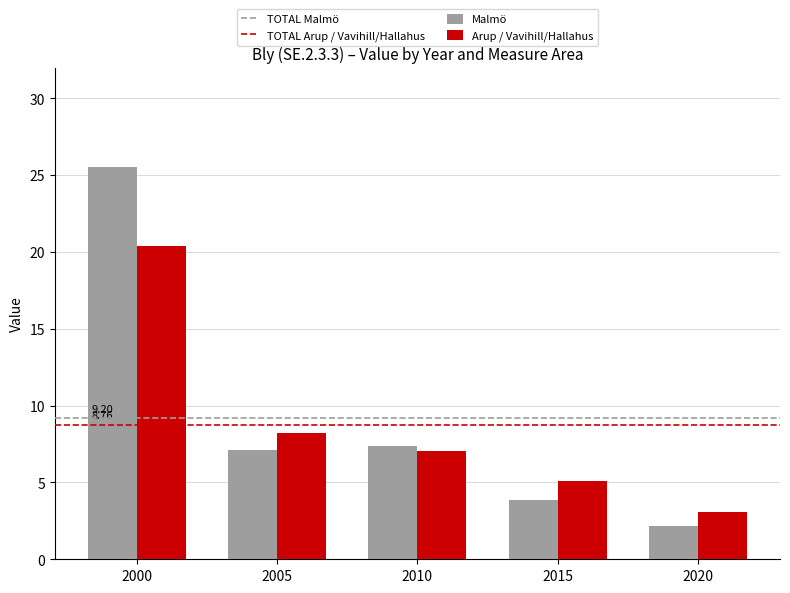

Between 2000 and 2015, which series saw the biggest shift?

Malmö